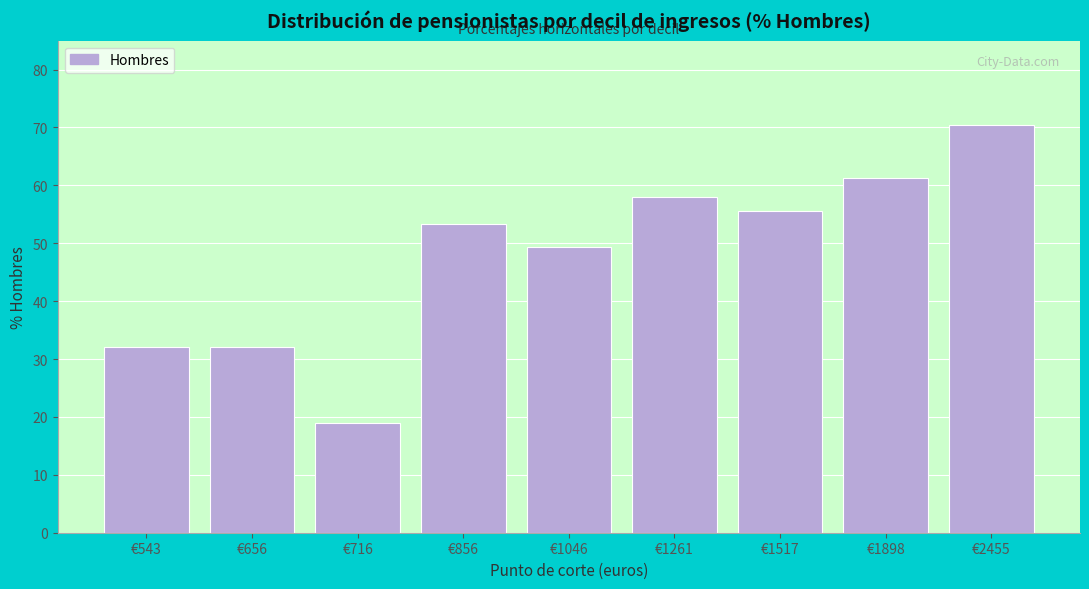

Reading left to right, list all the values displayed in this chart.

32.1	32.1	18.9	53.3	49.4	58.0	55.6	61.2	70.5